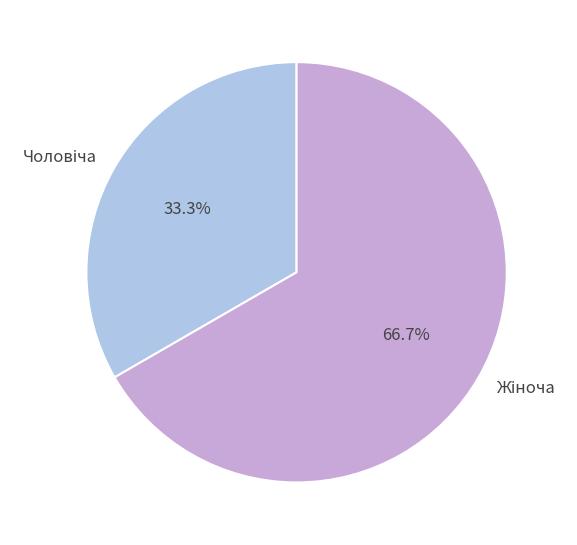

Is there any slice that represents more than half of the pie?

Yes